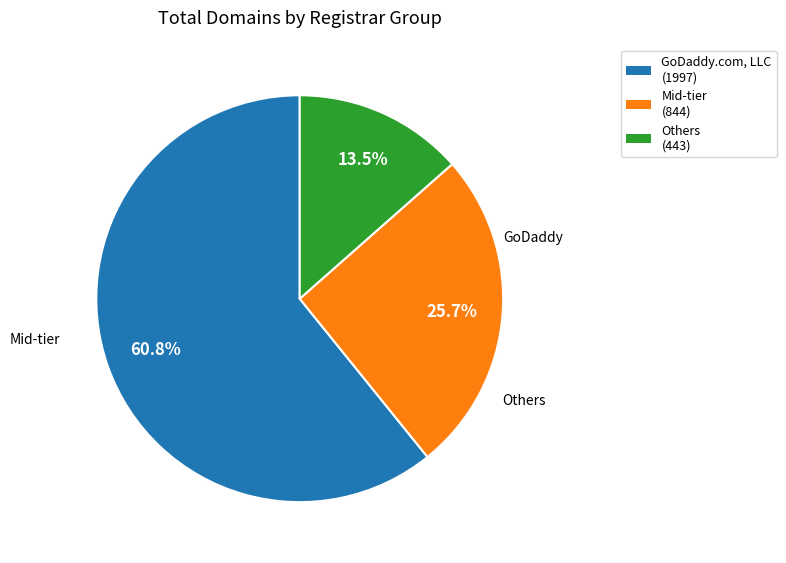

Is there a majority slice in this chart?

Yes